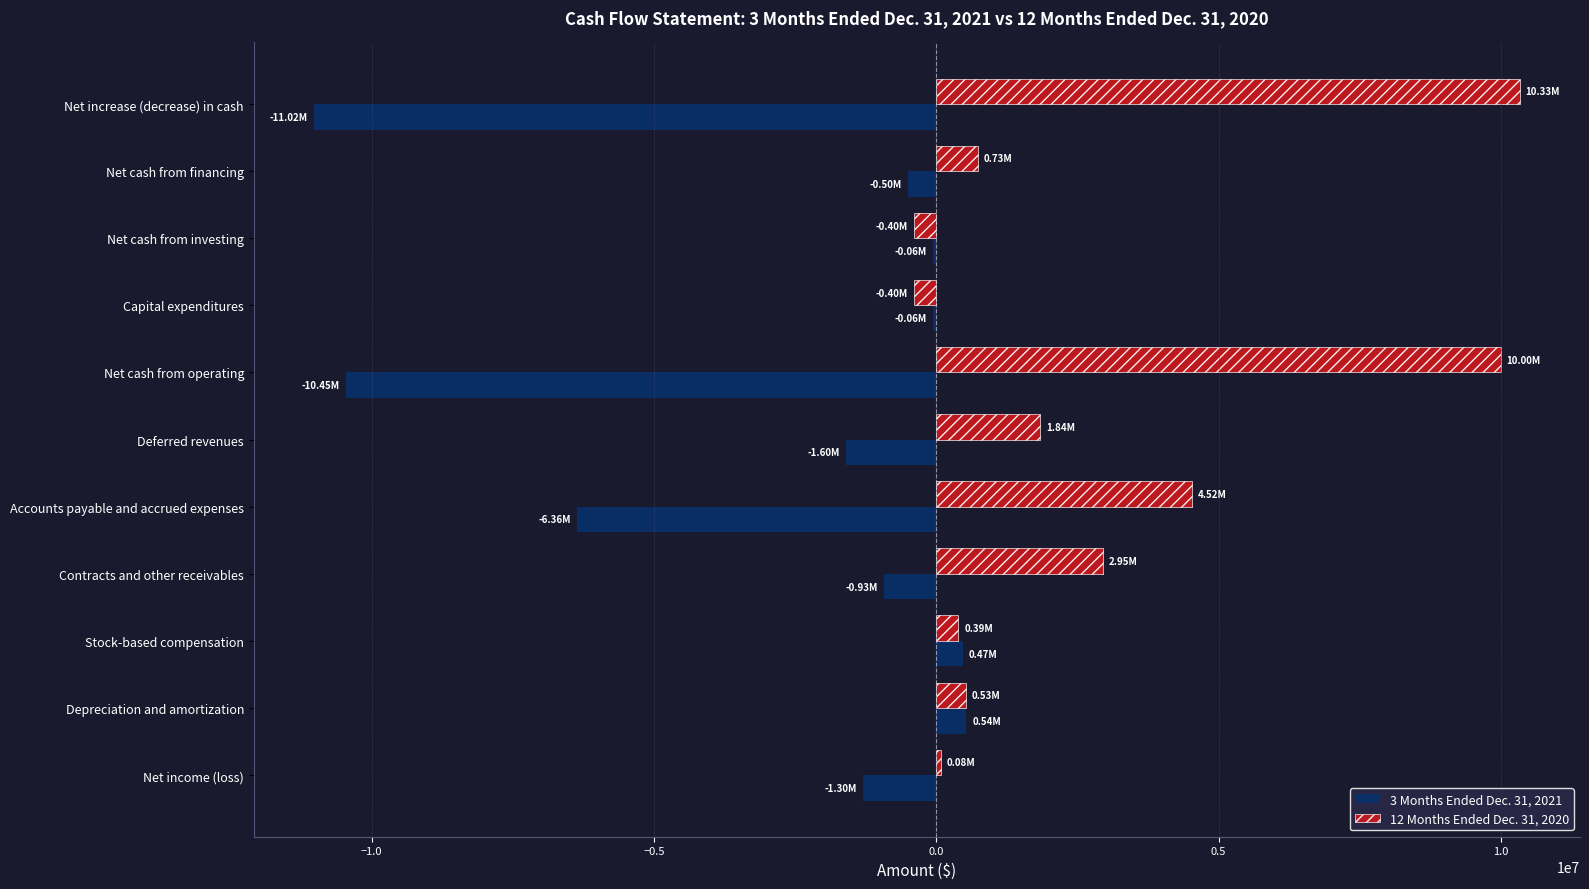

Is the value of 12 Months Ended Dec. 31, 2020 at Depreciation and amortization greater than the value of 3 Months Ended Dec. 31, 2021 at Capital expenditures?

Yes